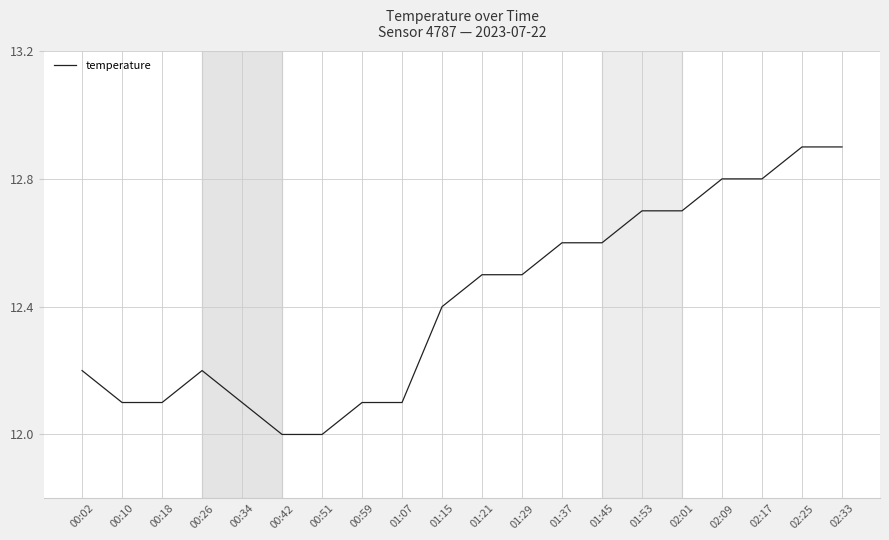

What is the maximum value shown in the chart?

12.9